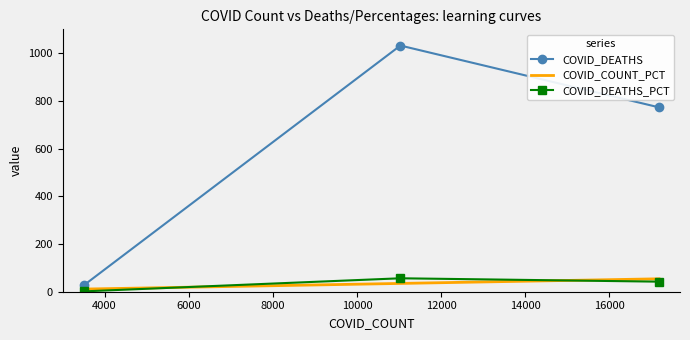

Which series has the largest range (max minus min)?

COVID_DEATHS